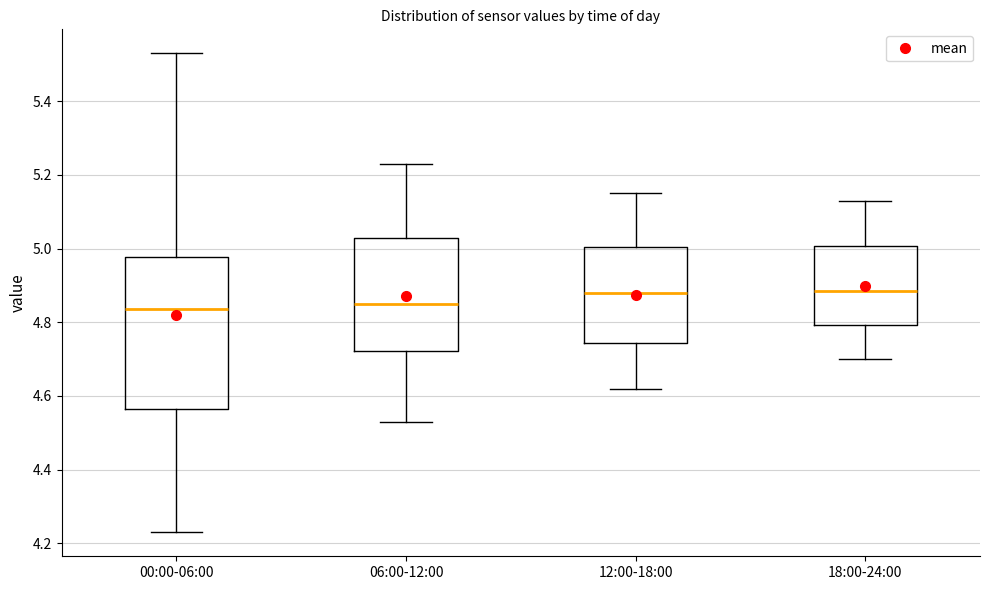

Reading left to right, read every box against the y-axis: the position of its median line, the range the box covers, and the ends of its whiskers. The values are not printed on the chart, so give them approximately, as read against the axis.

00:00-06:00: median 4.84, box 4.56 to 4.98, whiskers 4.24 to 5.54
06:00-12:00: median 4.86, box 4.72 to 5.04, whiskers 4.54 to 5.24
12:00-18:00: median 4.88, box 4.74 to 5.00, whiskers 4.62 to 5.16
18:00-24:00: median 4.88, box 4.80 to 5.00, whiskers 4.70 to 5.14